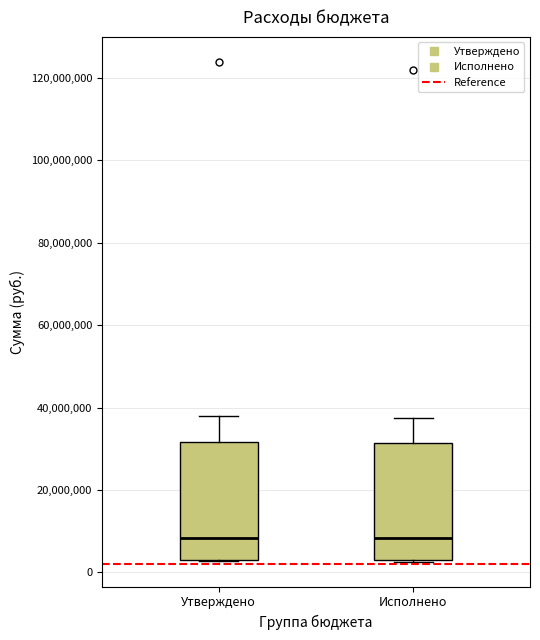

Reading left to right, transcribe this box plot: for each box, give where its median line is, the range the box spans, and where its two whiskers end, as read against the y-axis. The values are not printed on the chart, so give them approximately, as read against the axis.

Утверждено: median 8000000, box 4000000 to 32000000, whiskers 2000000 to 38000000
Исполнено: median 8000000, box 4000000 to 32000000, whiskers 2000000 to 38000000